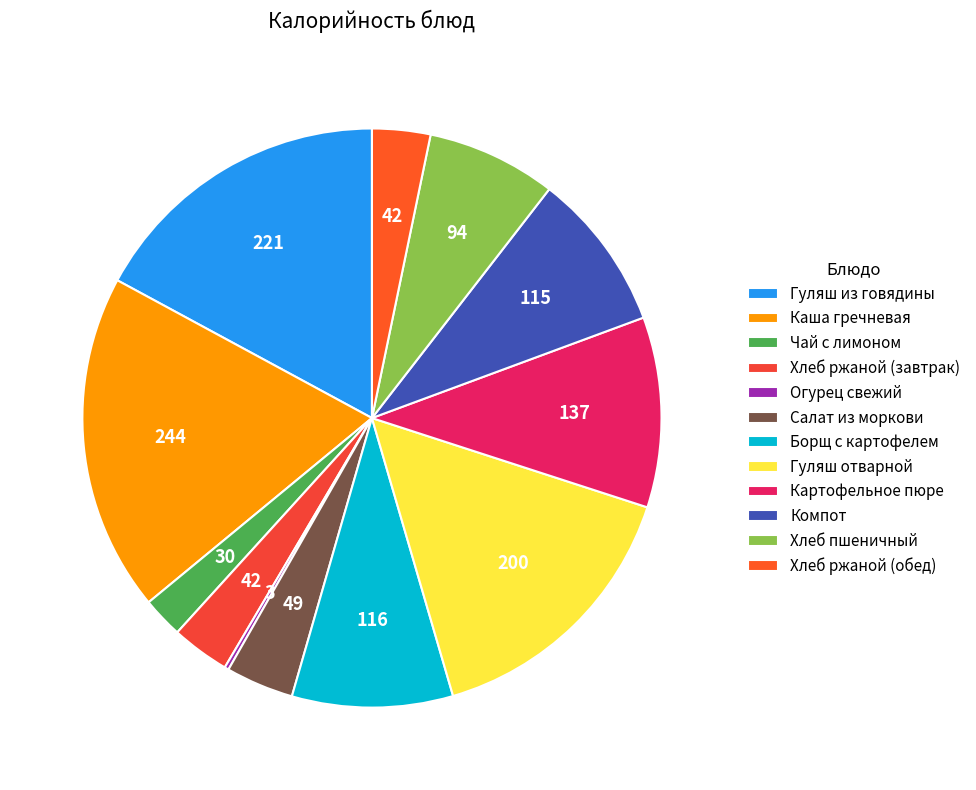

Rank the categories by value from highest to lowest.

Каша гречневая, Гуляш из говядины, Гуляш отварной, Картофельное пюре, Борщ с картофелем, Компот, Хлеб пшеничный, Салат из моркови, Хлеб ржаной (завтрак), Хлеб ржаной (обед), Чай с лимоном, Огурец свежий